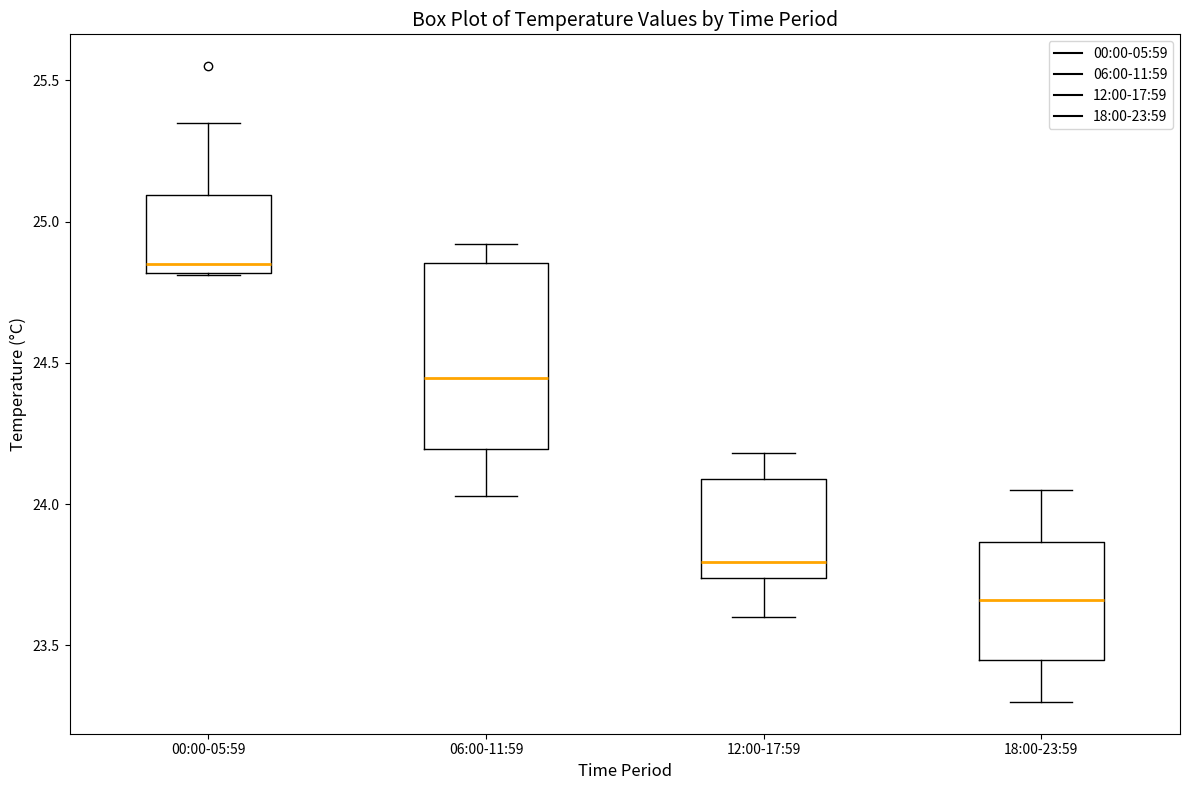

Comparing the boxes themselves (not the whiskers), which one is the tallest?

06:00-11:59